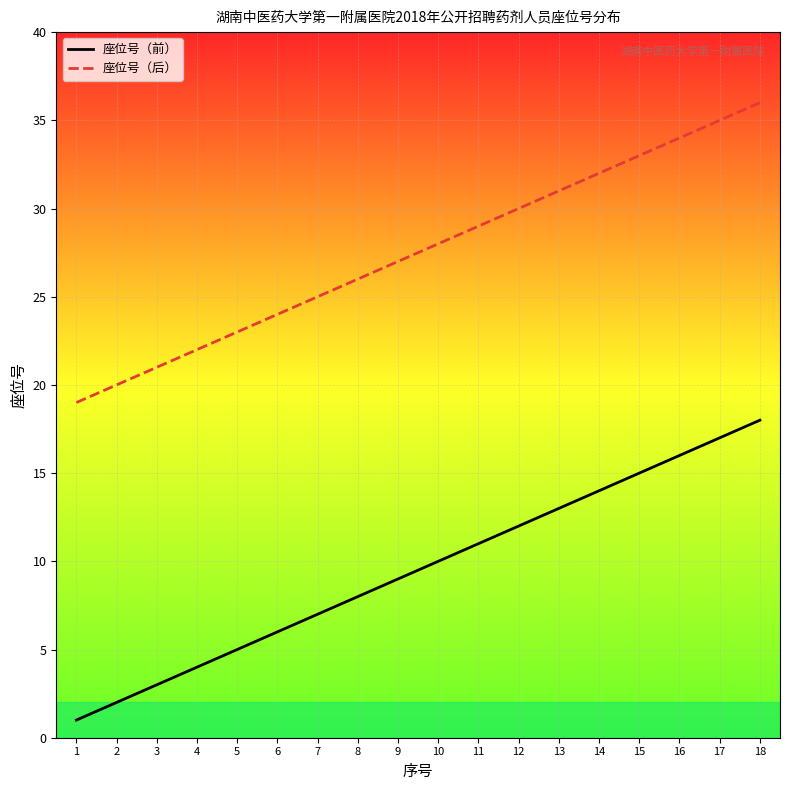

What is the difference between the 座位号（前） values at 6 and 5?

1